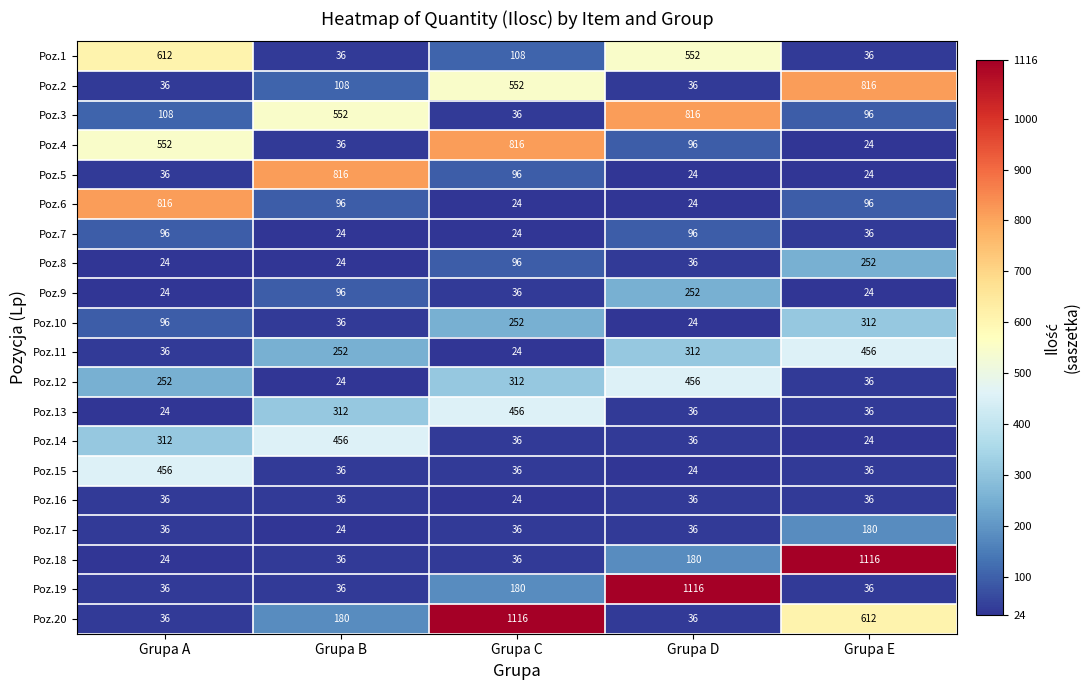

What is the lowest value of the Poz.2 series?

36